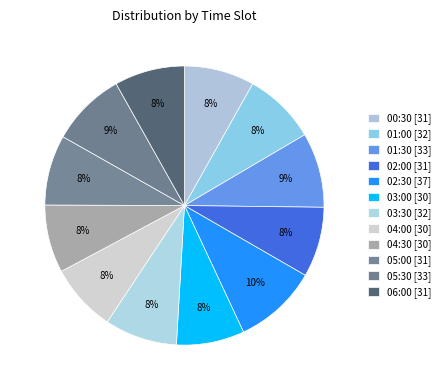

To the nearest percent, what portion does 02:00 represent?

8%